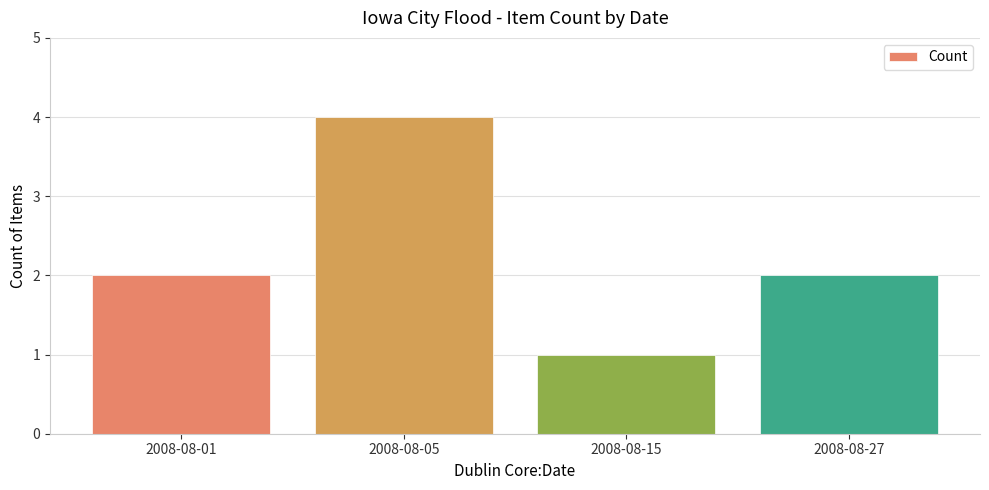

Approximately how many times larger is the value at 2008-08-15 compared to 2008-08-27?

0.5